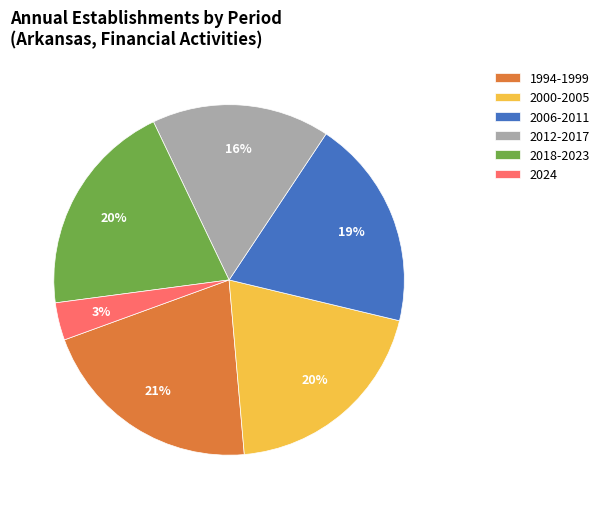

To the nearest percent, what portion does 2018-2023 represent?

20%